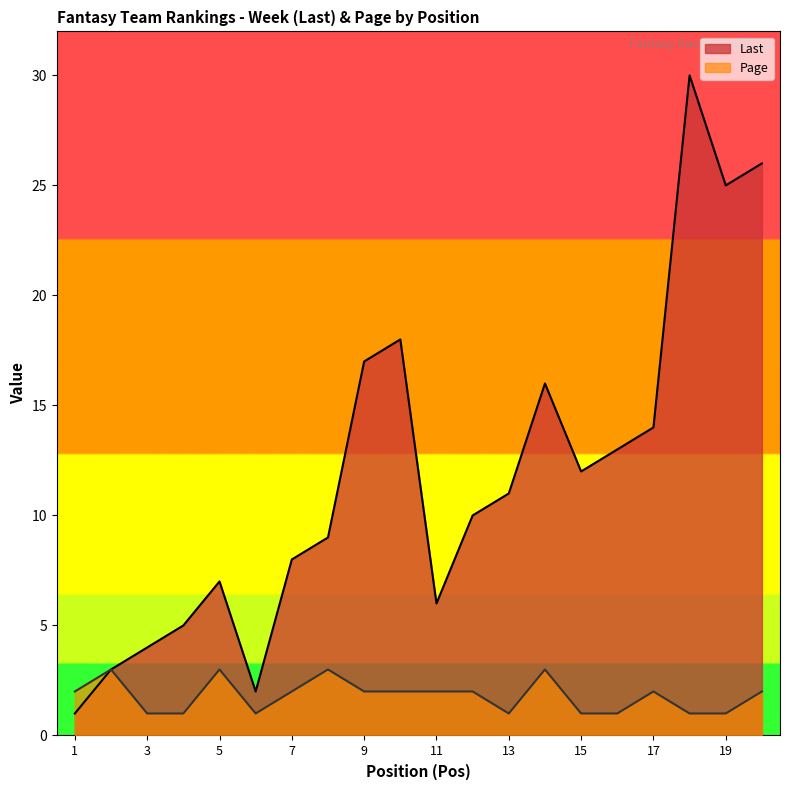

At 12, list the series in order from smallest to largest.

Page, Last